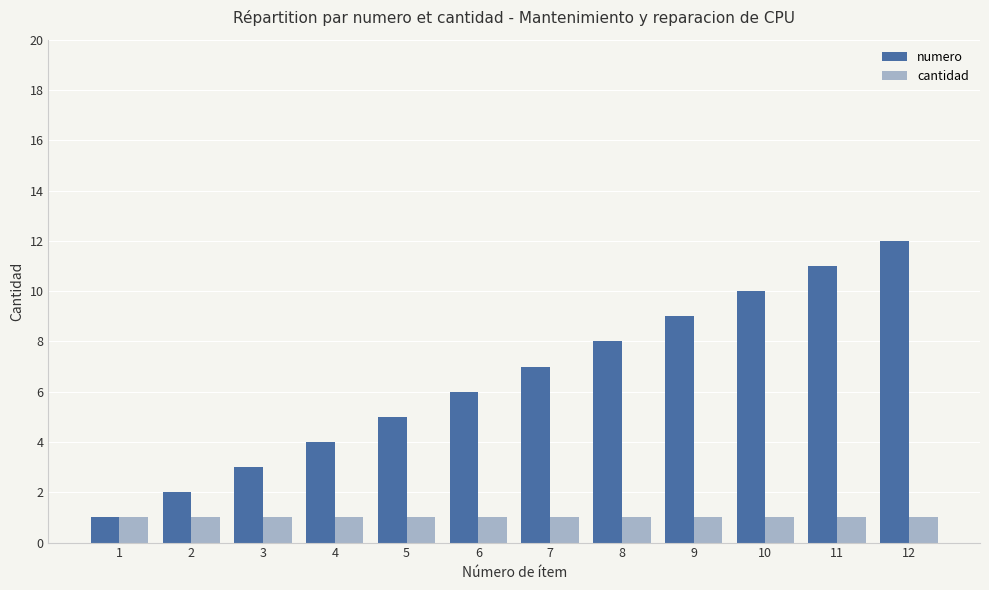

At 12, list the series in order from largest to smallest.

numero, cantidad